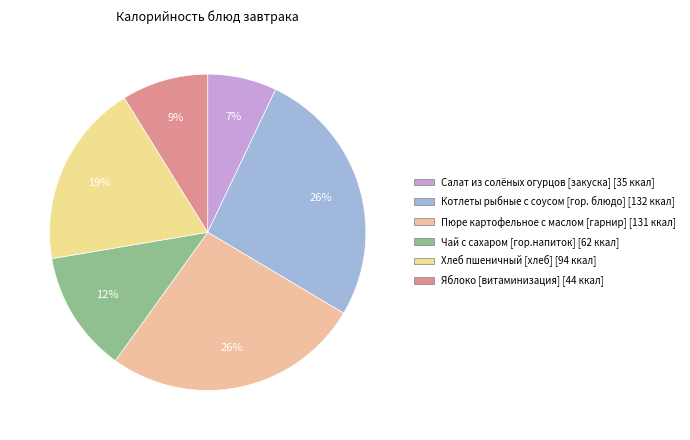

Which category has the smallest portion of the pie?

Салат из солёных огурцов [закуска]